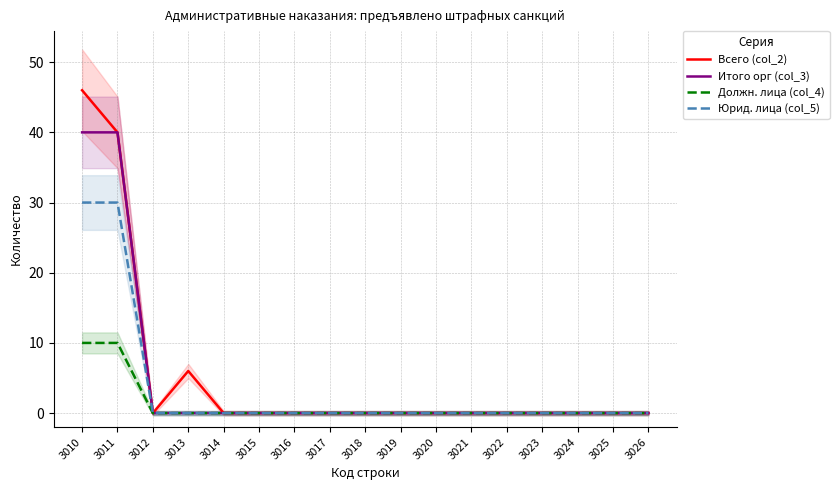

At which category is the sum across all series the highest?

3010